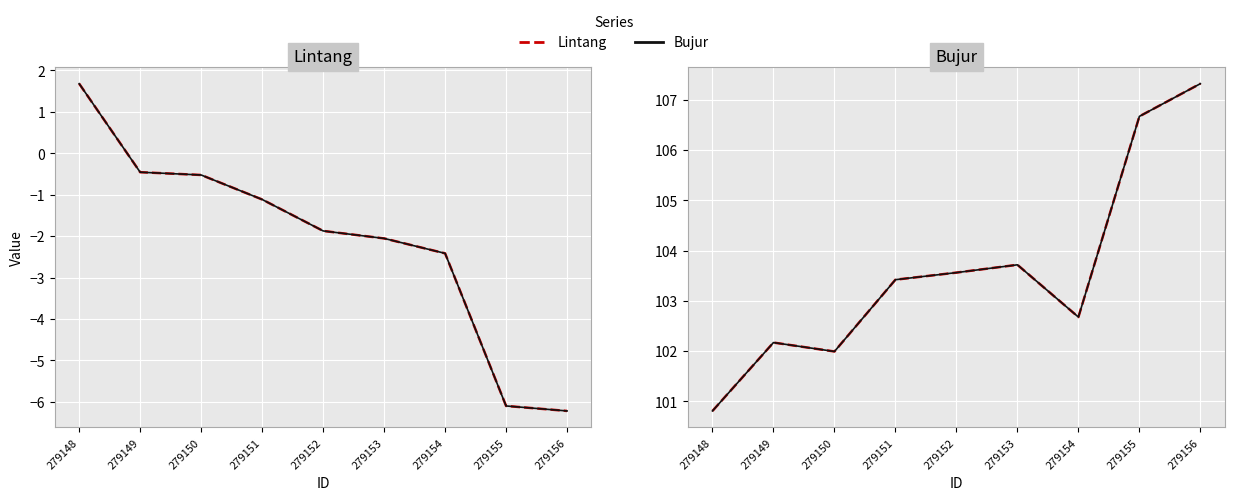

Is the value of Lintang (B) at 279150 greater than the value of Bujur (B) at 279148?

No